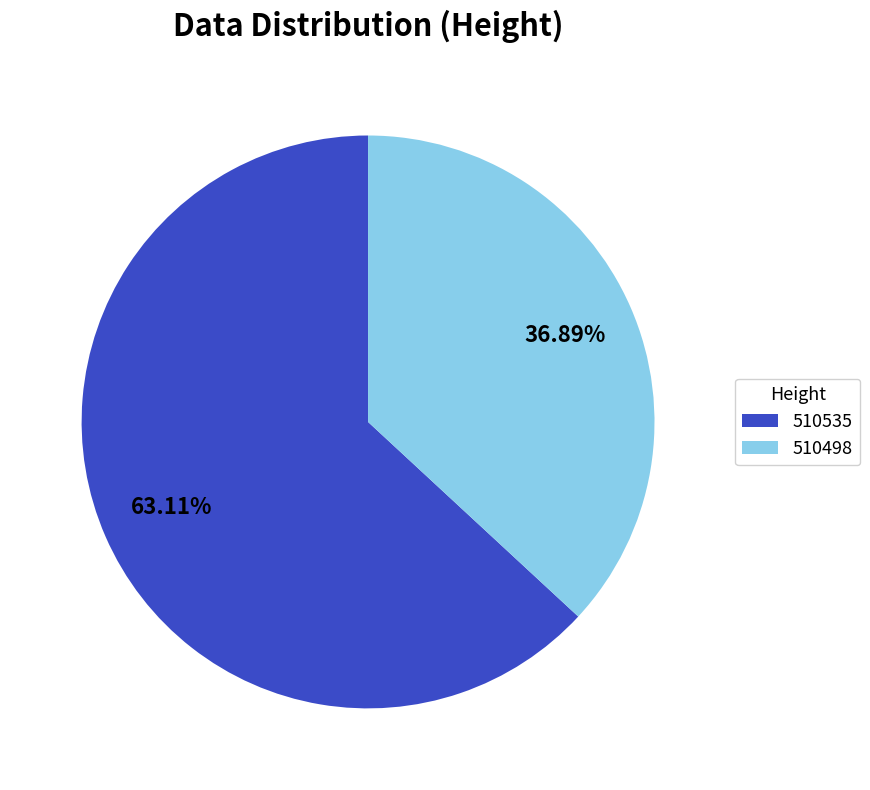

To the nearest percent, what is the combined percentage of 510535 and 510498?

100%